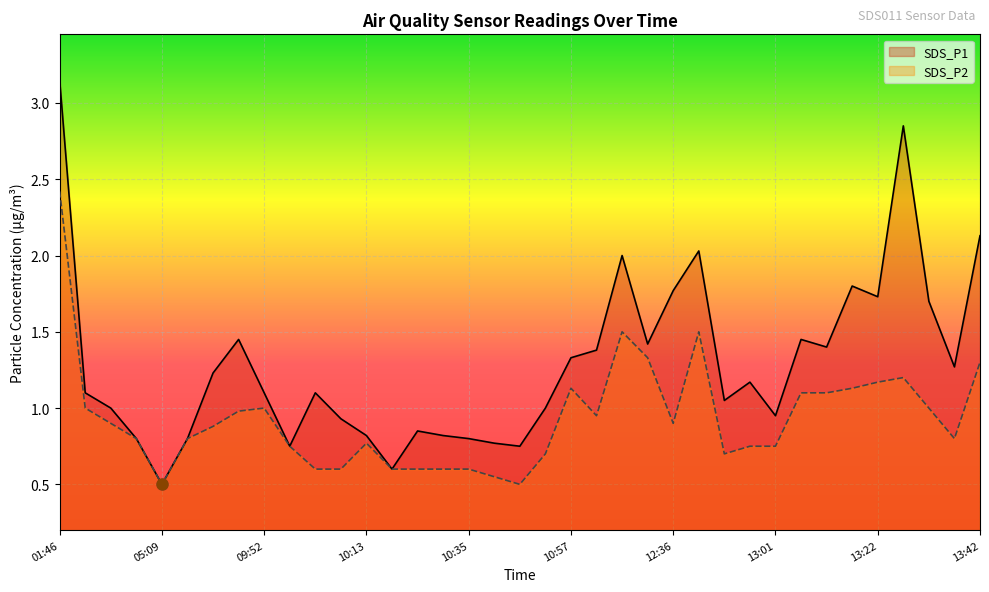

Which series has the largest total across all categories?

SDS_P1